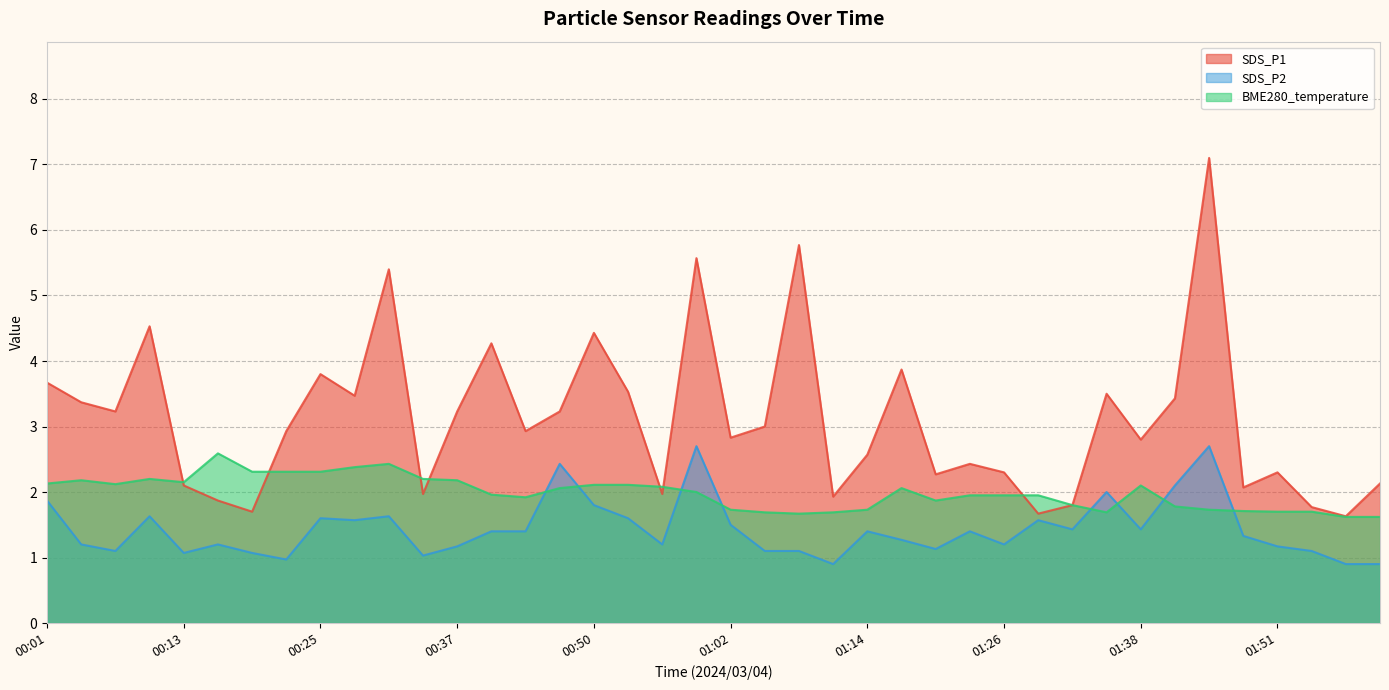

Reading right to left, list all the values displayed in this chart.

SDS_P1: 2.1	1.6	1.8	2.3	2.1	7.1	3.4	2.8	3.5	1.8	1.7	2.3	2.4	2.3	3.9	2.6	1.9	5.8	3.0	2.8	5.6	2.0	3.5	4.4	3.2	2.9	4.3	3.2	2.0	5.4	3.5	3.8	2.9	1.7	1.9	2.1	4.5	3.2	3.4	3.7
SDS_P2: 0.9	0.9	1.1	1.2	1.3	2.7	2.1	1.4	2.0	1.4	1.6	1.2	1.4	1.1	1.3	1.4	0.9	1.1	1.1	1.5	2.7	1.2	1.6	1.8	2.4	1.4	1.4	1.2	1.0	1.6	1.6	1.6	1.0	1.1	1.2	1.1	1.6	1.1	1.2	1.9
BME280_temperature: 1.6	1.6	1.7	1.7	1.7	1.7	1.8	2.1	1.7	1.8	1.9	1.9	1.9	1.9	2.1	1.7	1.7	1.7	1.7	1.7	2.0	2.1	2.1	2.1	2.1	1.9	2.0	2.2	2.2	2.4	2.4	2.3	2.3	2.3	2.6	2.1	2.2	2.1	2.2	2.1